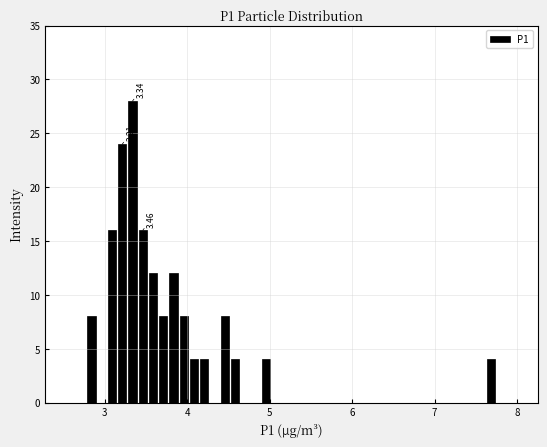

Around what value on the x-axis is the tallest bar? Give the approximate position of its centre, as read against the axis.

3.3